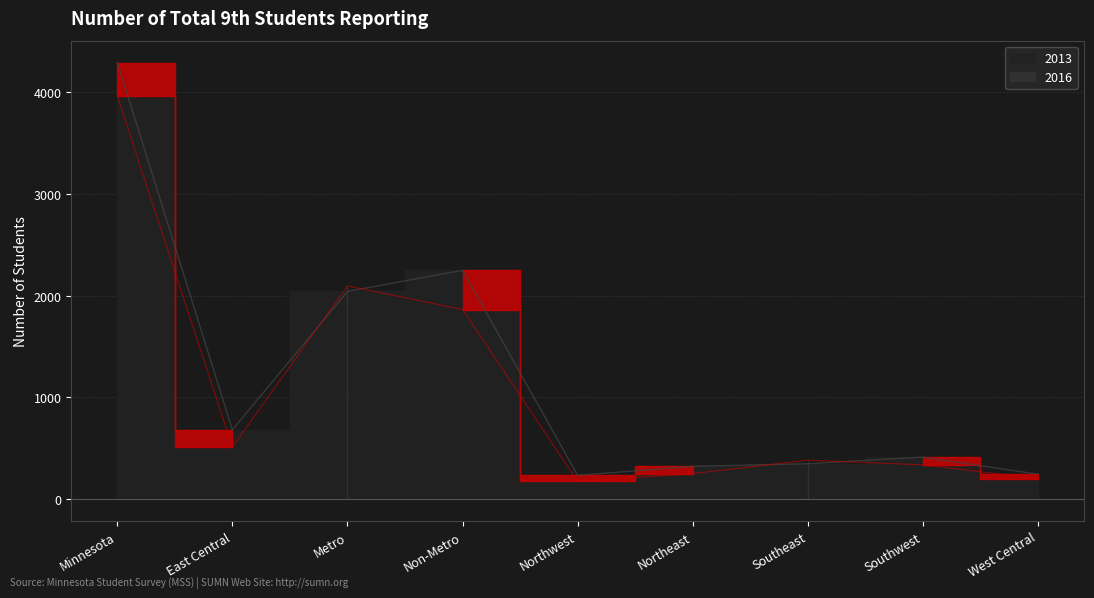

How many data points does each series have?

9